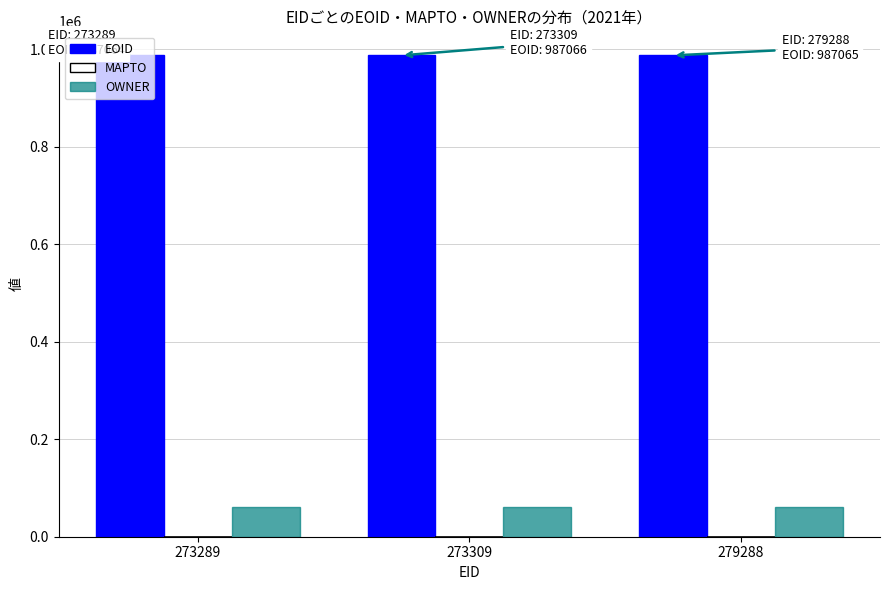

How many distinct data groups are displayed?

2